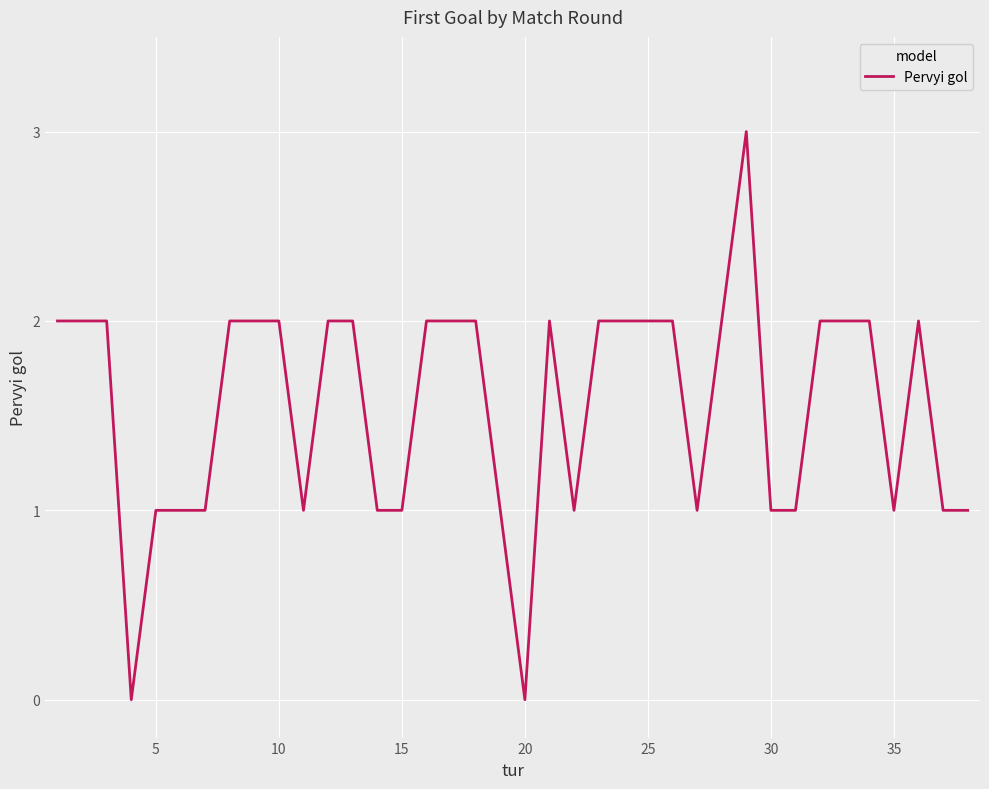

What is the difference between the maximum and minimum values?

3